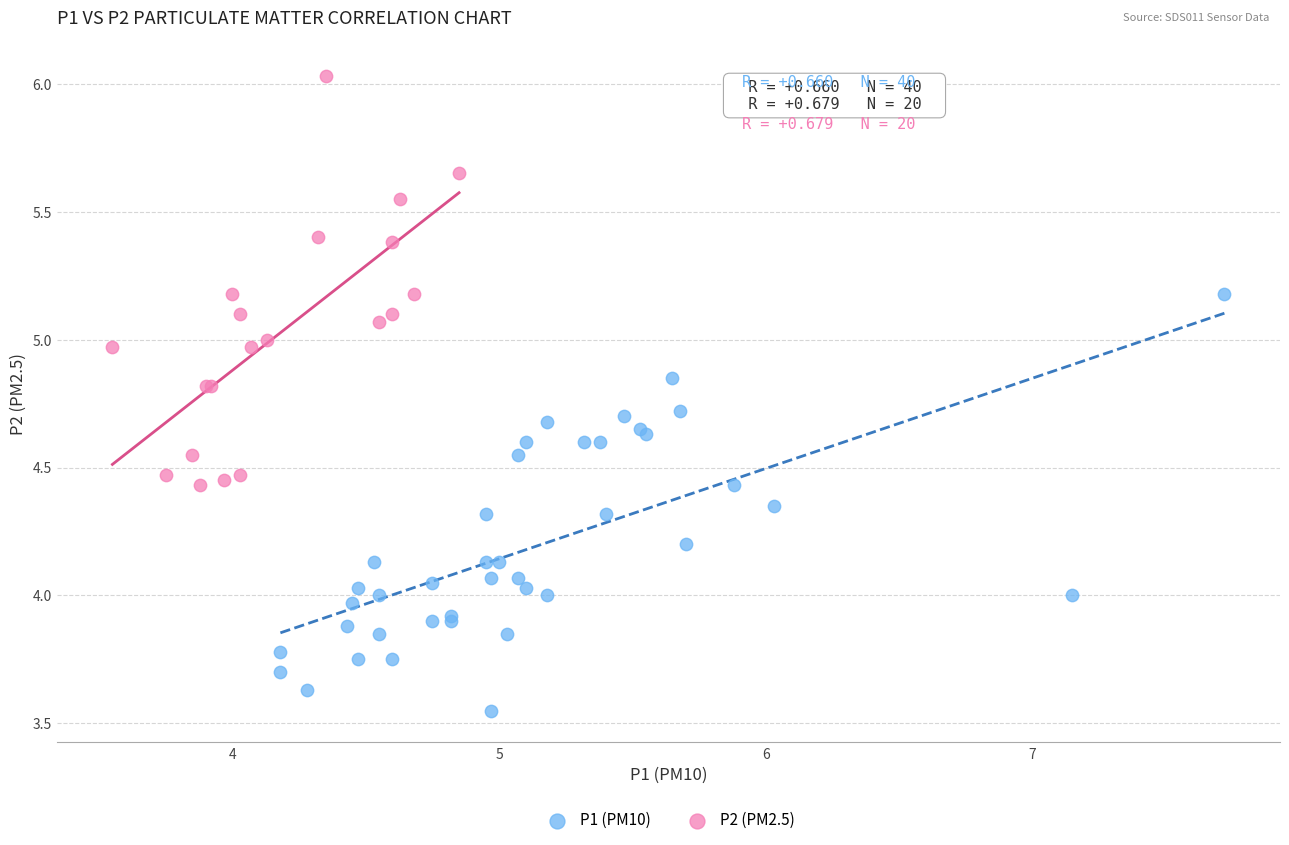

Which series reaches the minimum Y coordinate?

P1 (PM10)